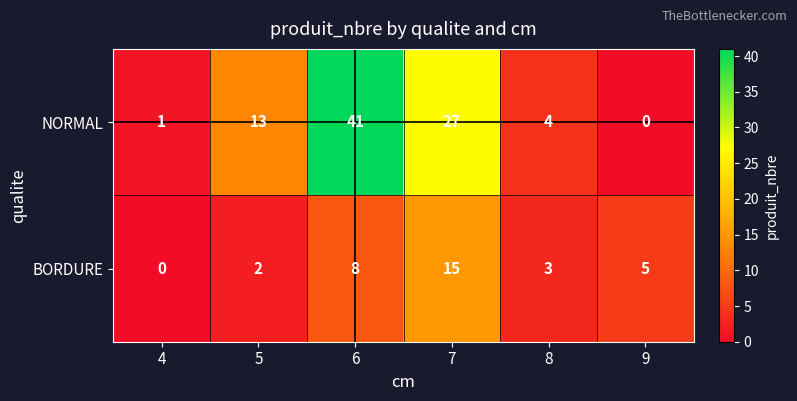

Where does the BORDURE series first go above 5?

6